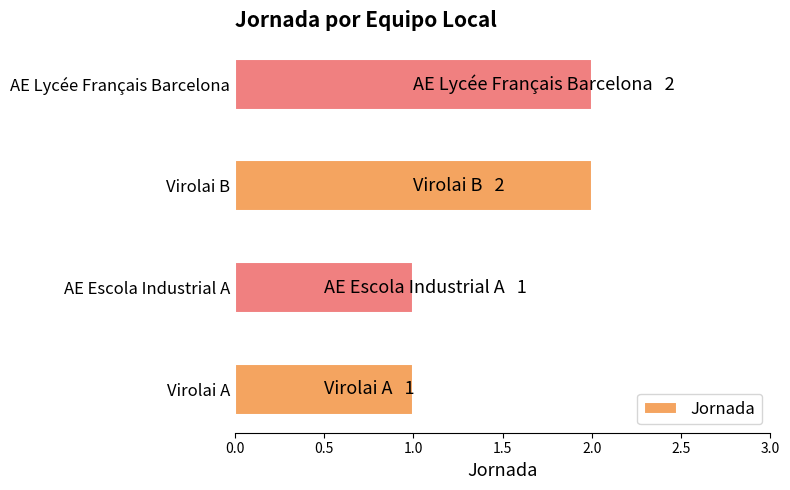

True or false: the data shows 1 at AE Escola Industrial A.

True